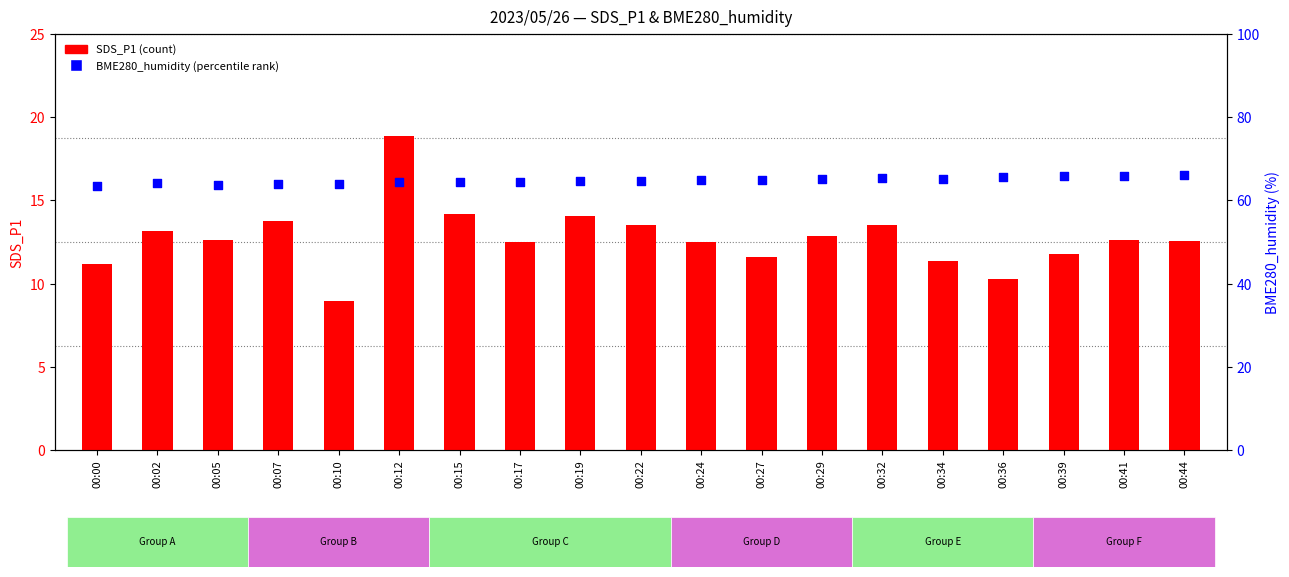

What are all the series names shown in the legend?

SDS_P1 (count), BME280_humidity (percentile)